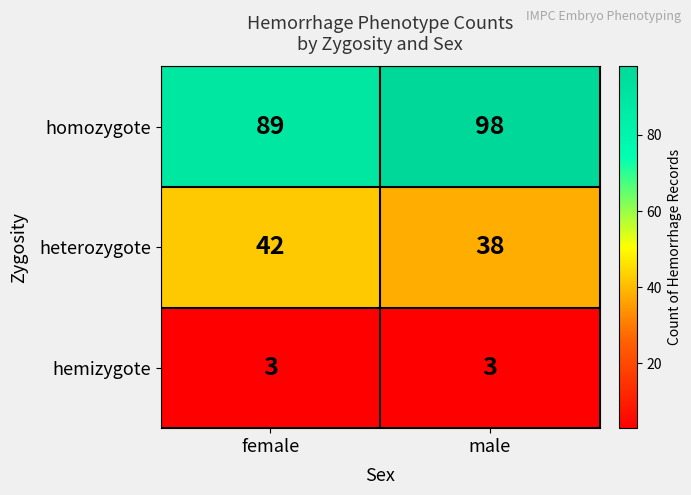

What is the average value of the heterozygote series?

40